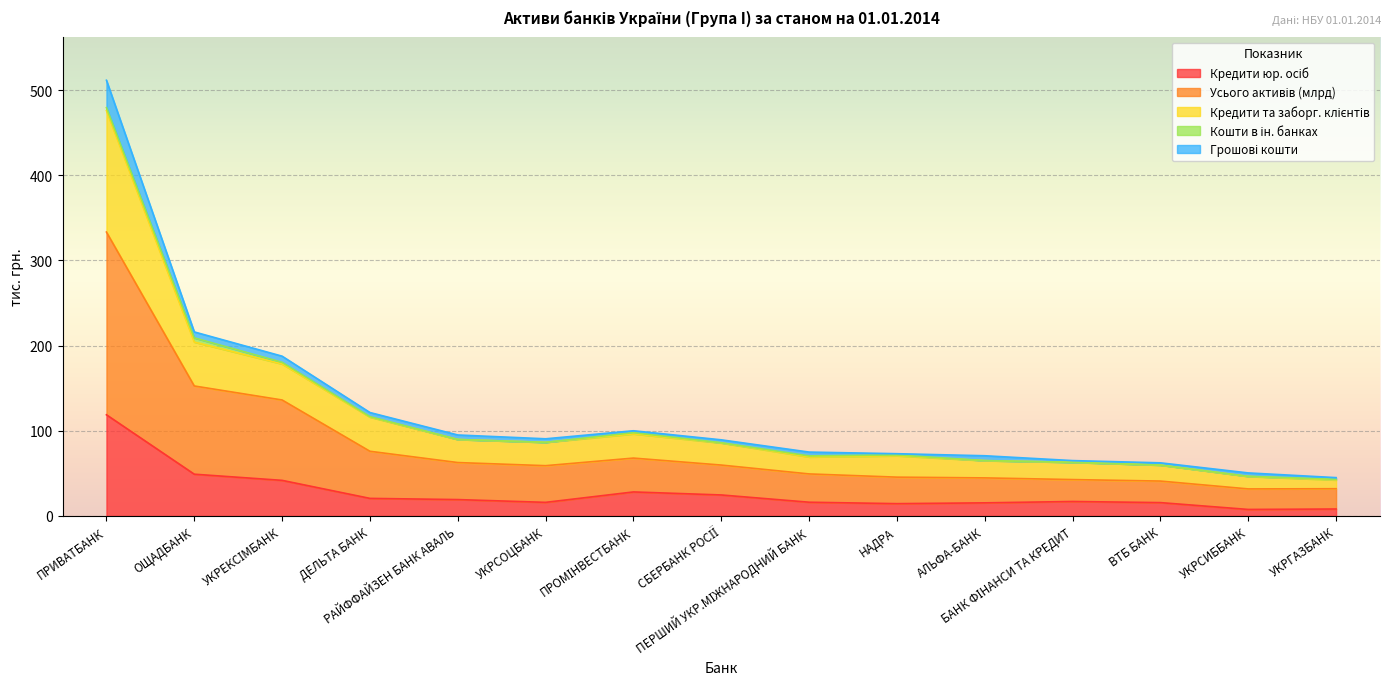

What is the label of the 7th point from the left?

ПРОМІНВЕСТБАНК